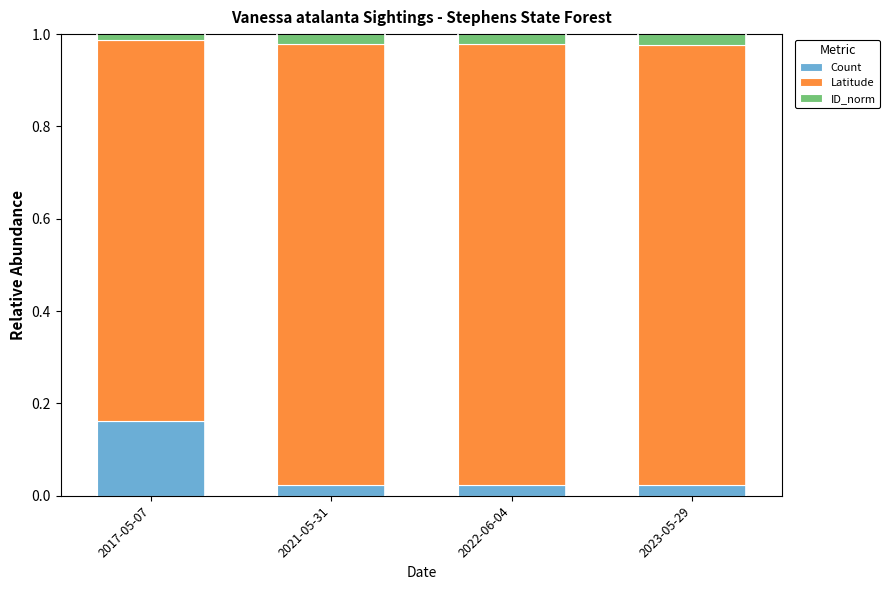

At which label does Count reach its peak?

2017-05-07